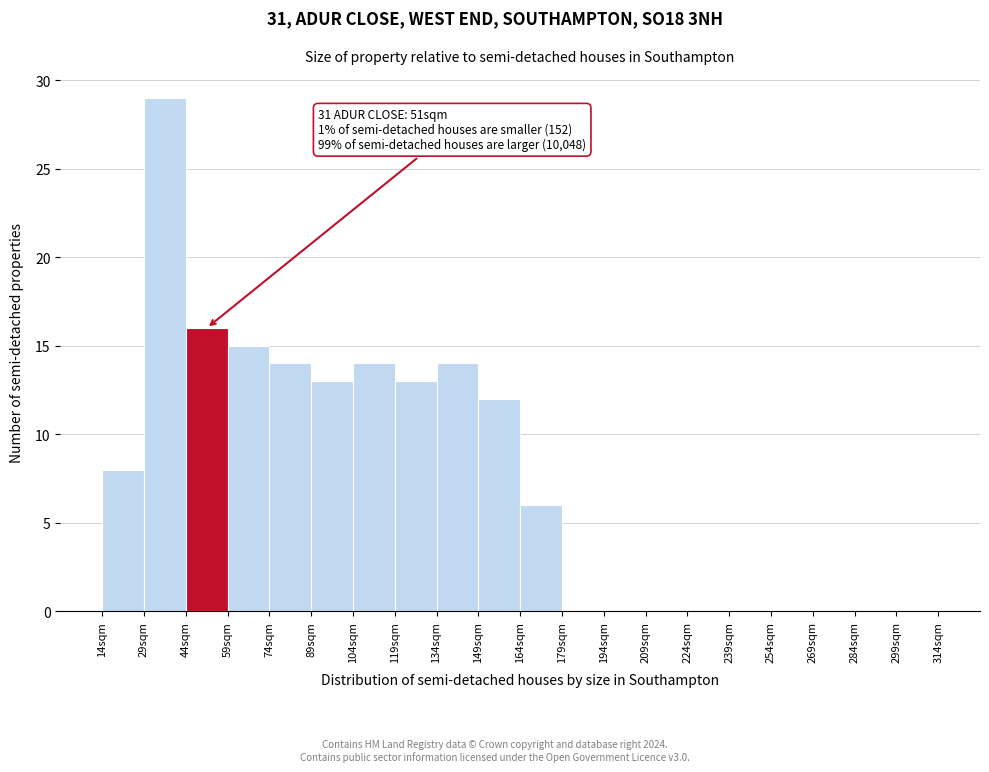

Over which range of the x-axis is the bar tallest?

29 to 44